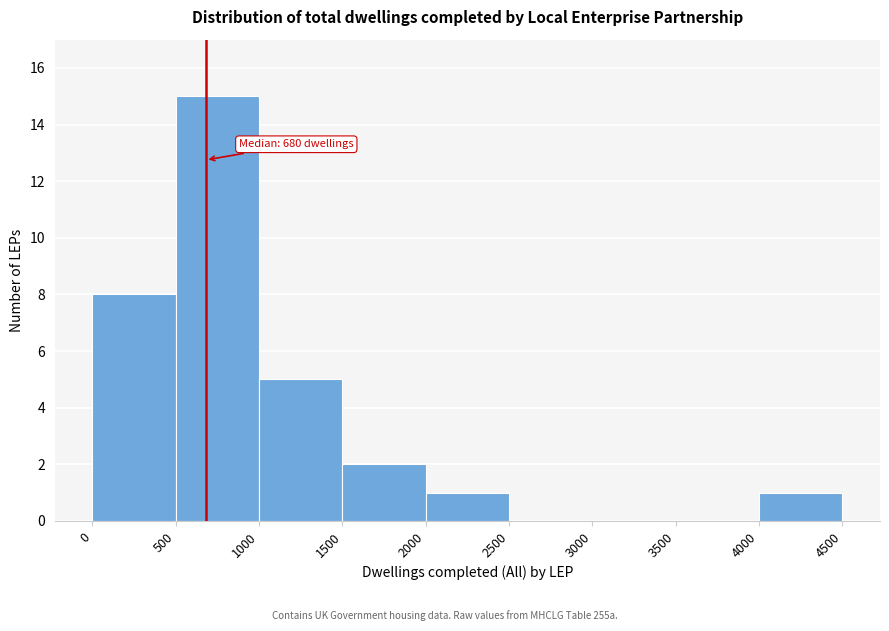

Over which range of the x-axis is the bar tallest?

500 to 1000